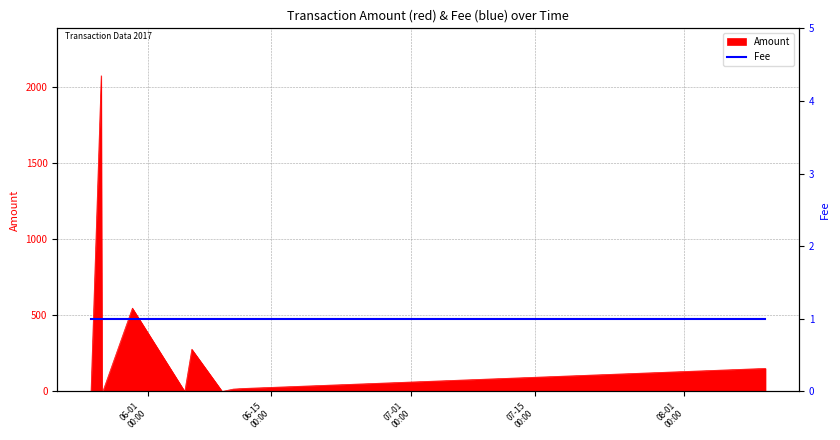

Which has a higher value, 2017-05-26 17:21:06 or 2017-05-30 06:32:13?

2017-05-26 17:21:06